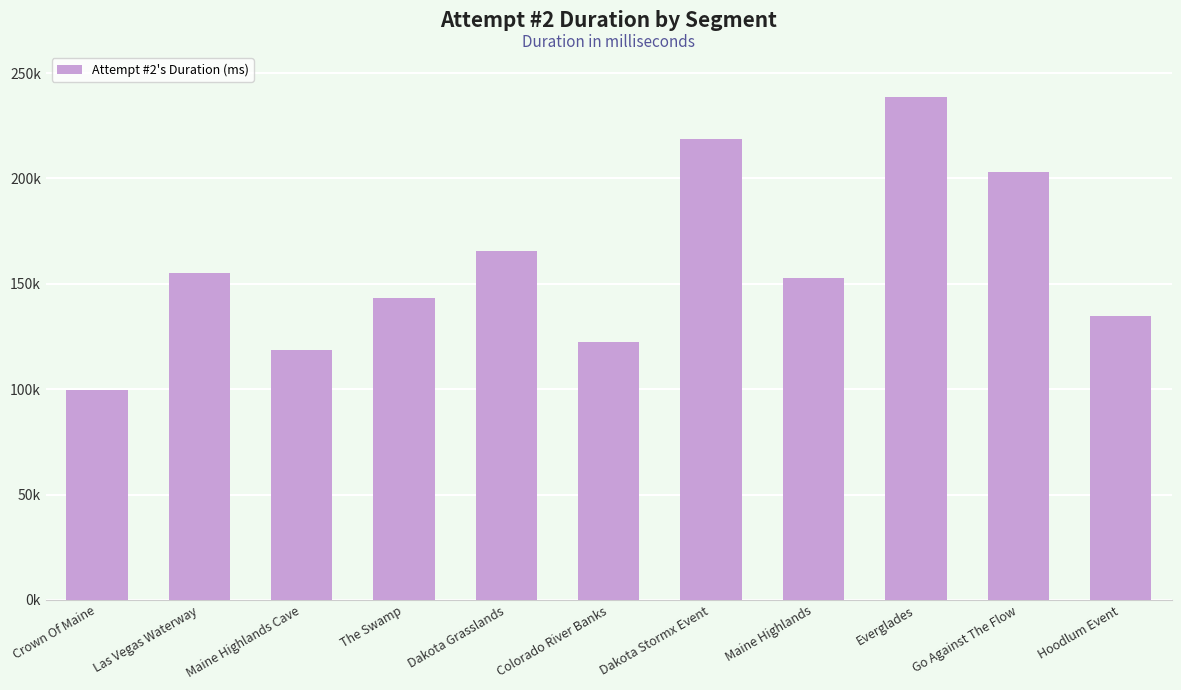

What is the sum of the values at Colorado River Banks and Hoodlum Event?

257472